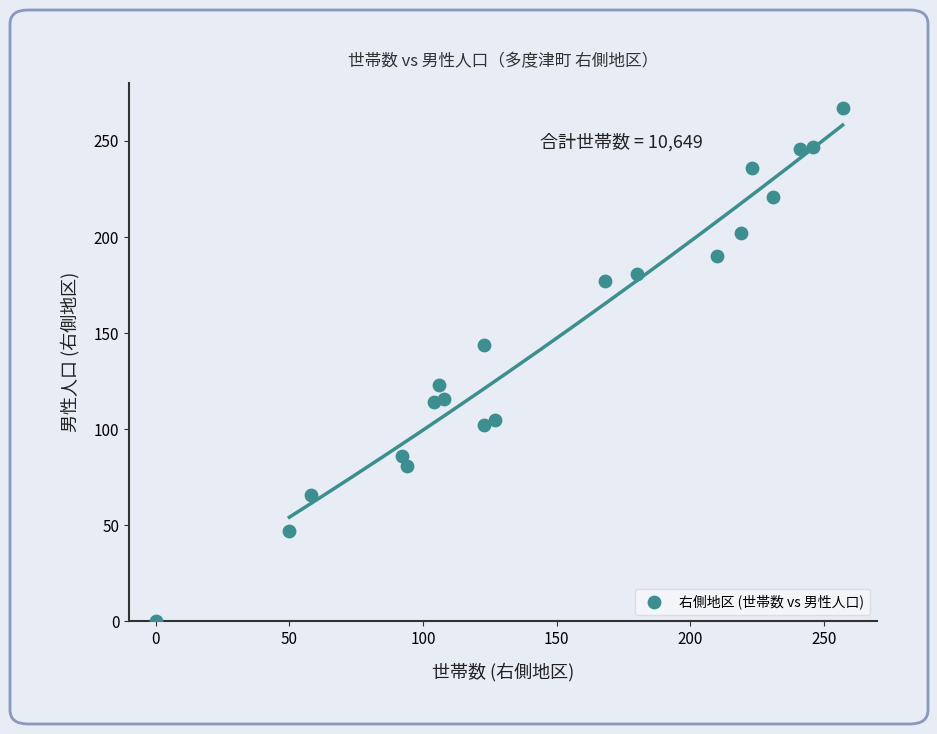

What is the range of Y values (max minus min)?

267